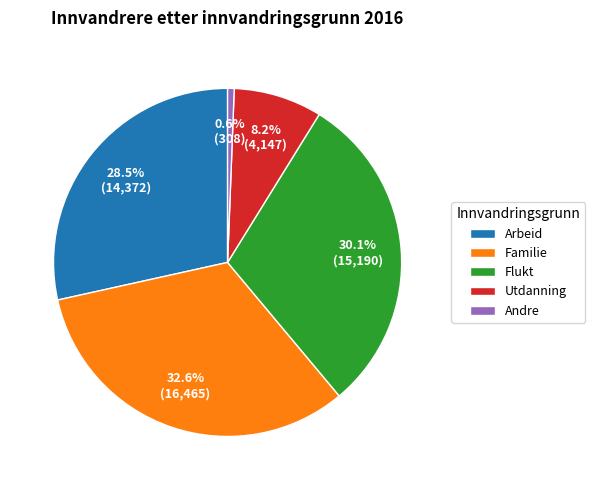

Is there any slice that represents more than half of the pie?

No